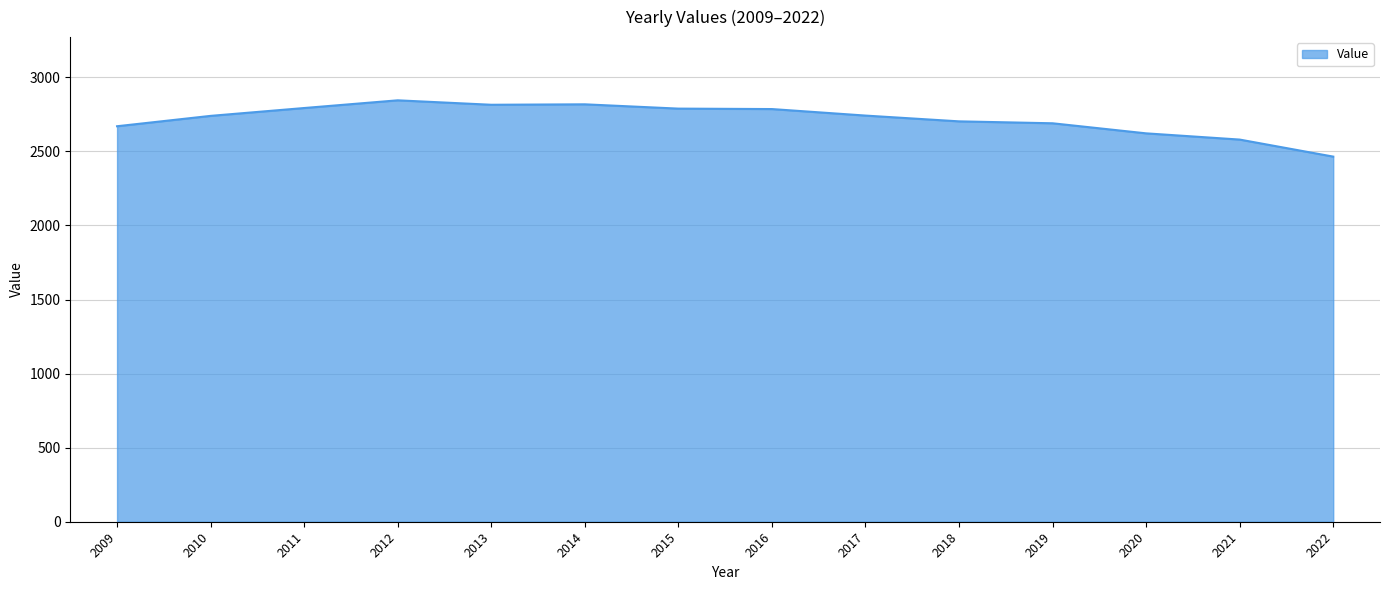

Which category has the lowest value across all series?

2022